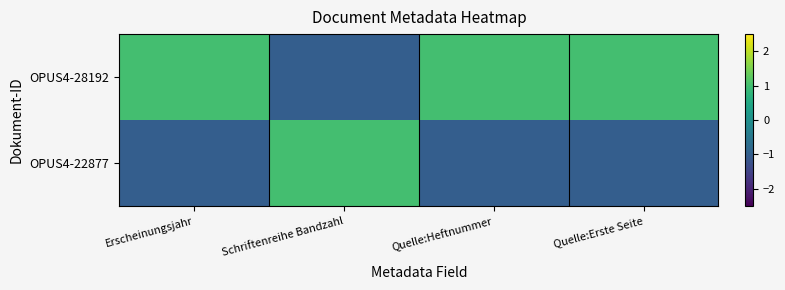

Count the number of data series in this chart.

2